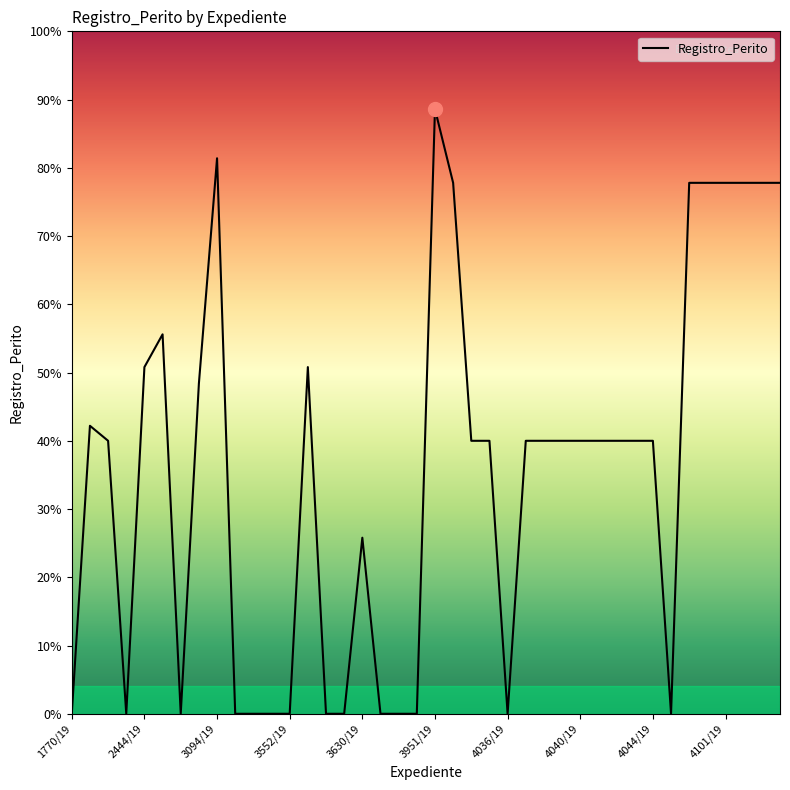

Is this an area chart (filled region under the line)?

No